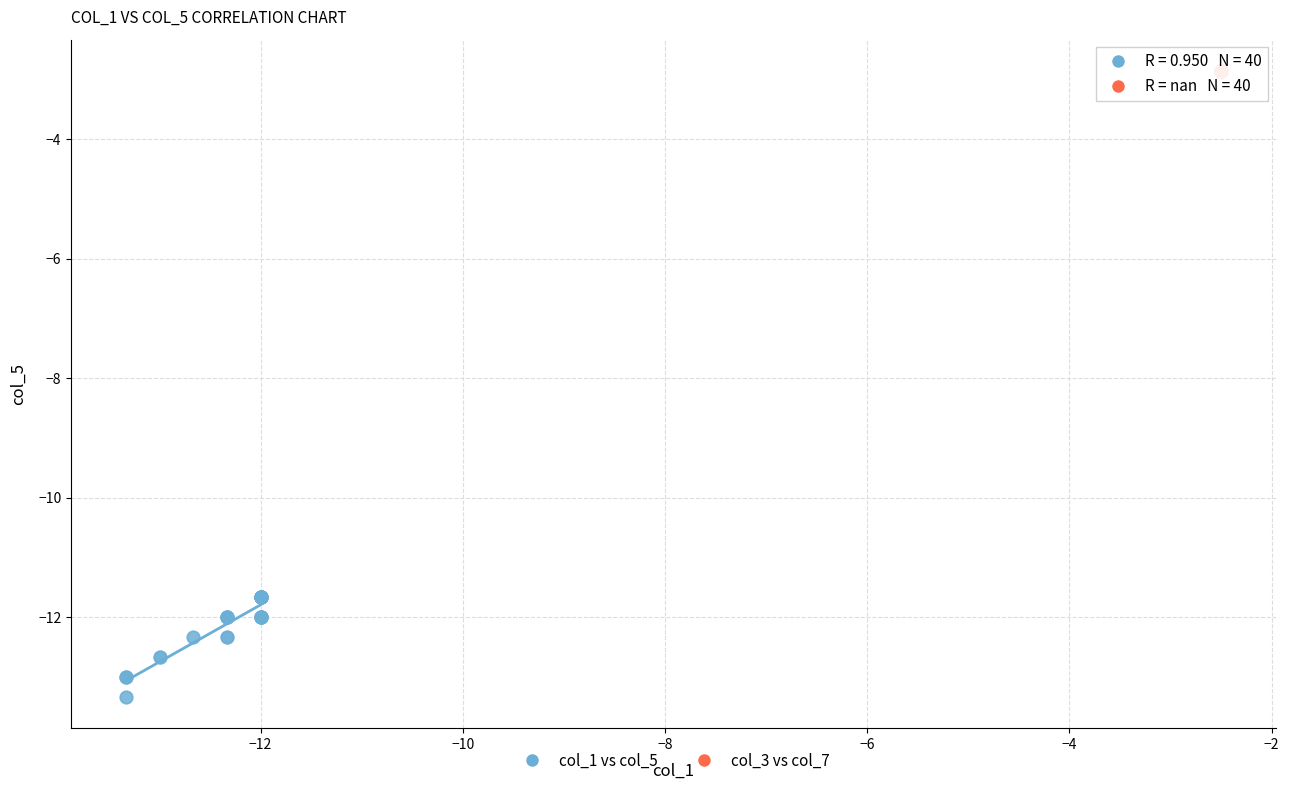

Which series contains the lowest Y value?

col_1 vs col_5